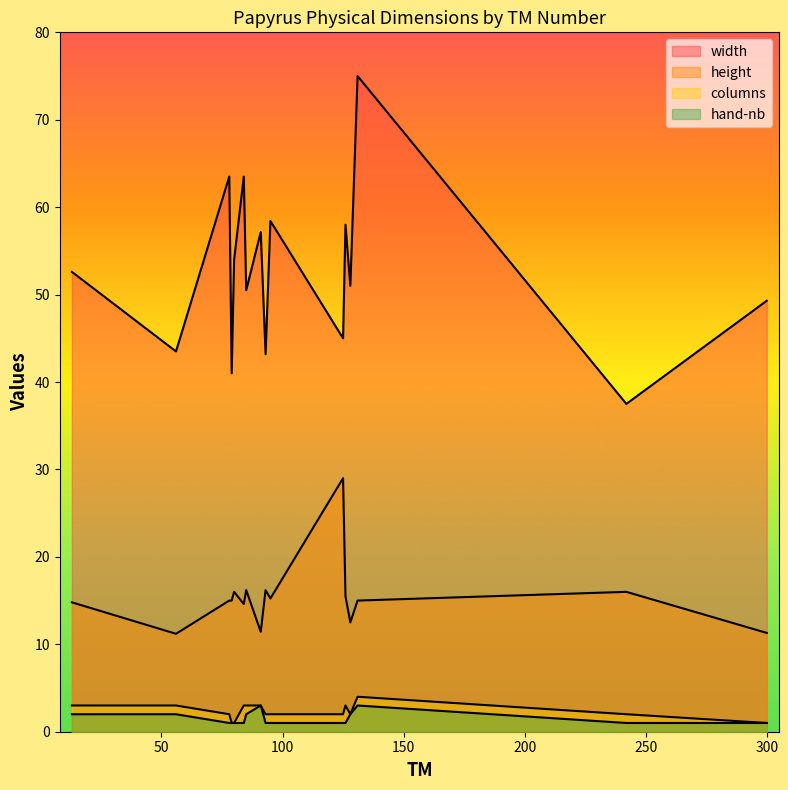

At which category is the sum across all series the highest?

131